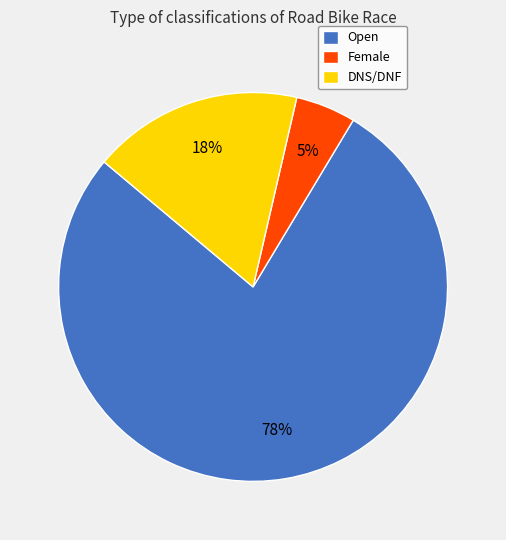

How many segments does this pie chart have?

3